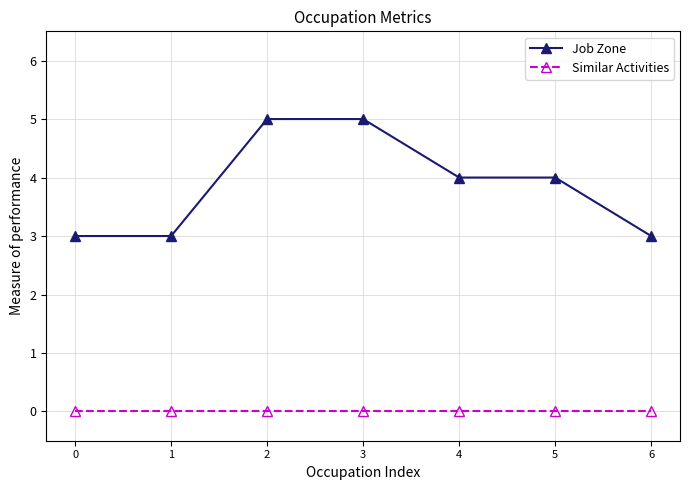

What is the sum of the Job Zone values at 5 and 4?

8